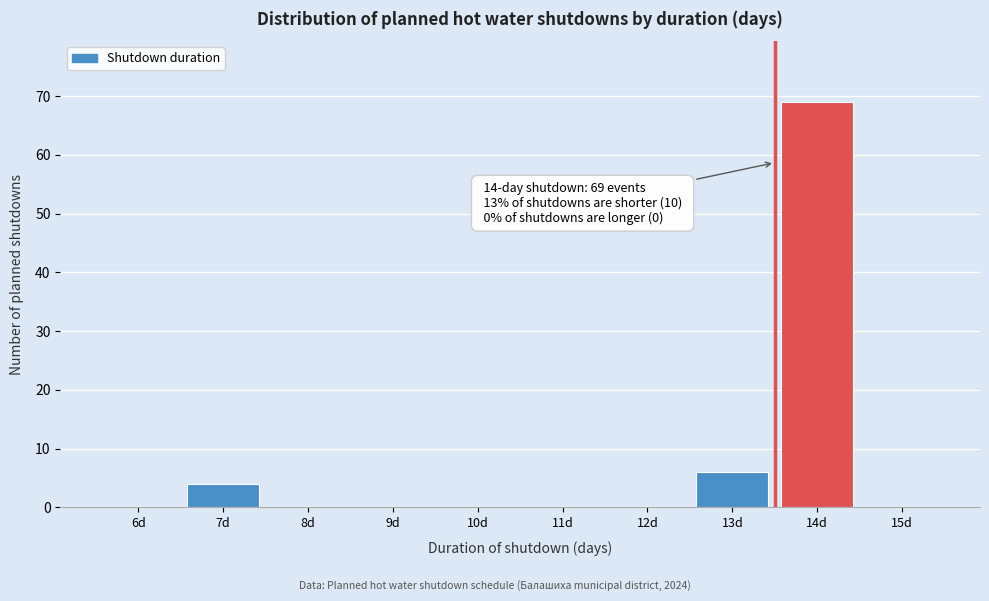

Reading left to right, extract all data points from this chart.

6d=0	7d=4	8d=0	9d=0	10d=0	11d=0	12d=0	13d=6	14d=69	15d=0